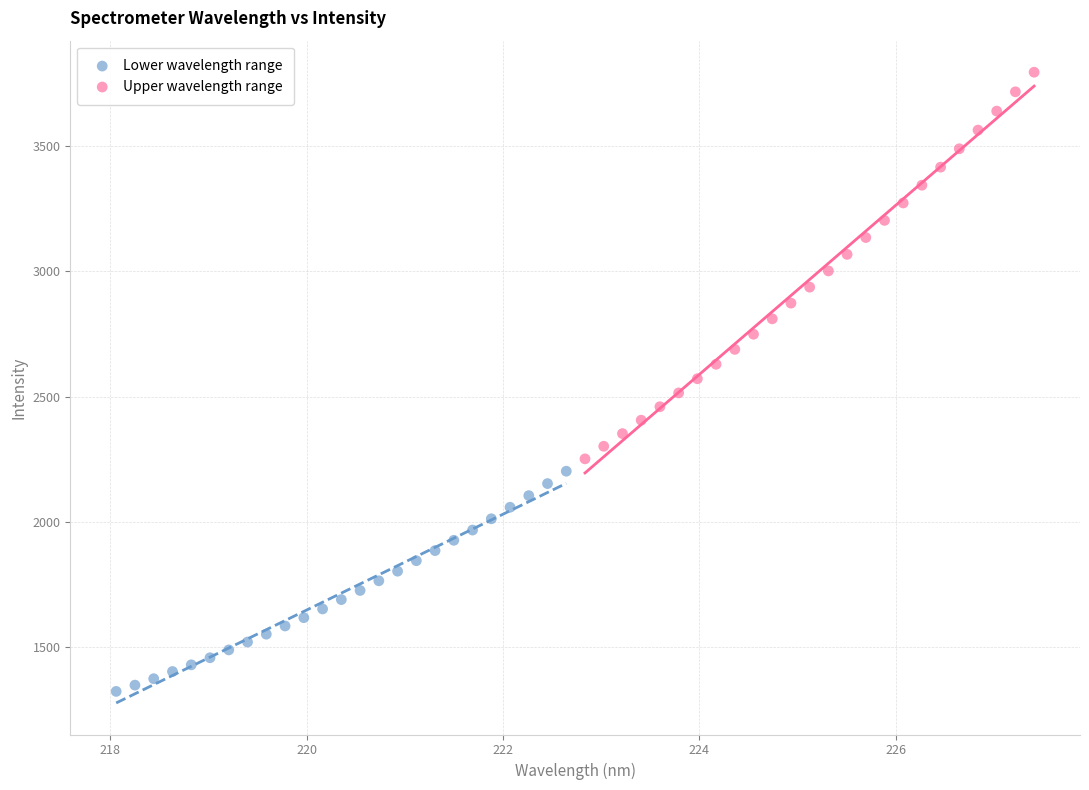

What are all the series names shown in the legend?

Lower wavelength range, Upper wavelength range